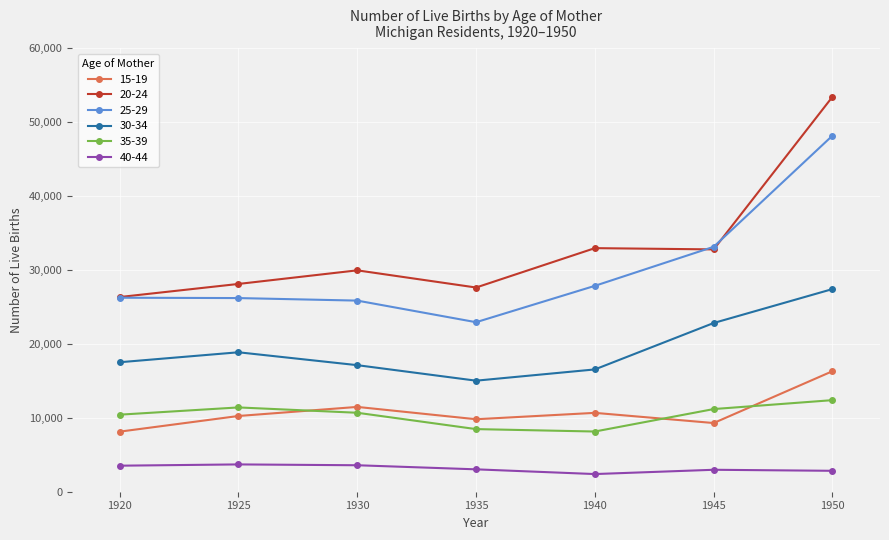

Which series has the widest spread of values?

20-24